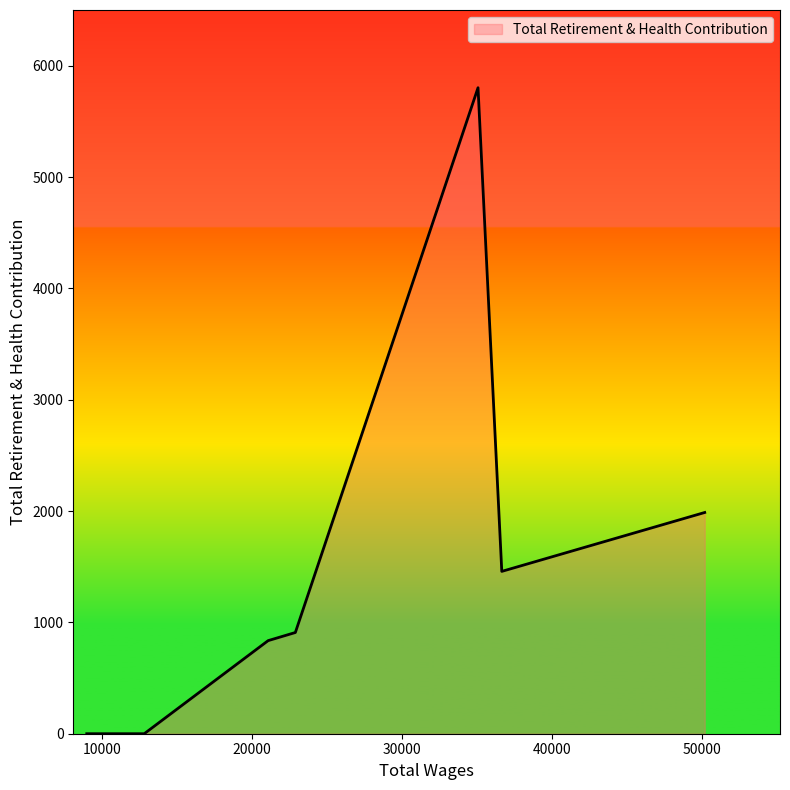

What is the average value?

1570